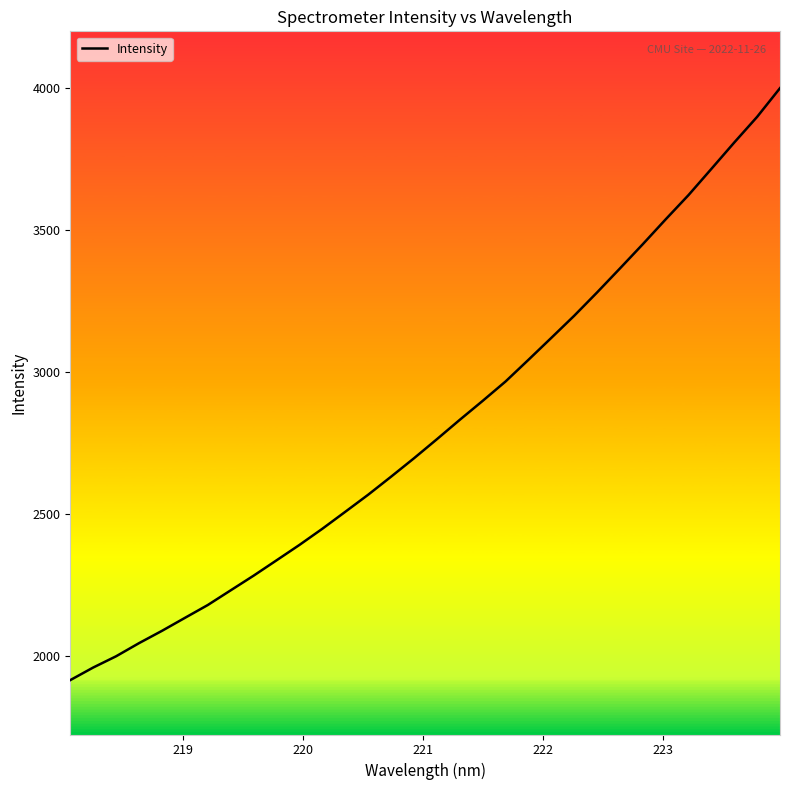

What is the smallest value displayed?

1915.8